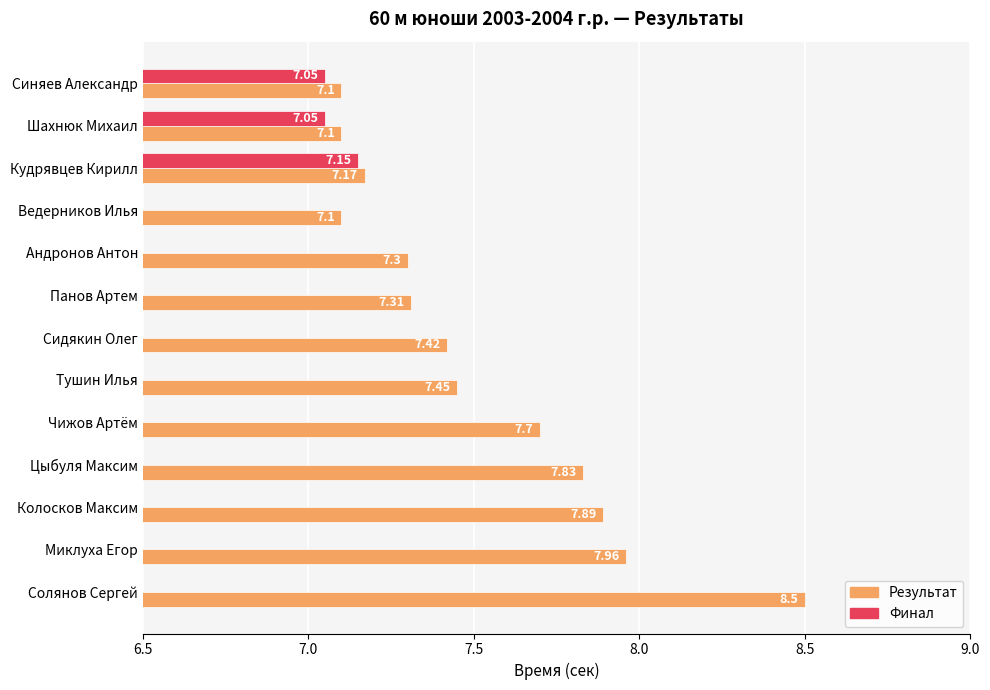

What position from the left is Кудрявцев Кирилл?

3